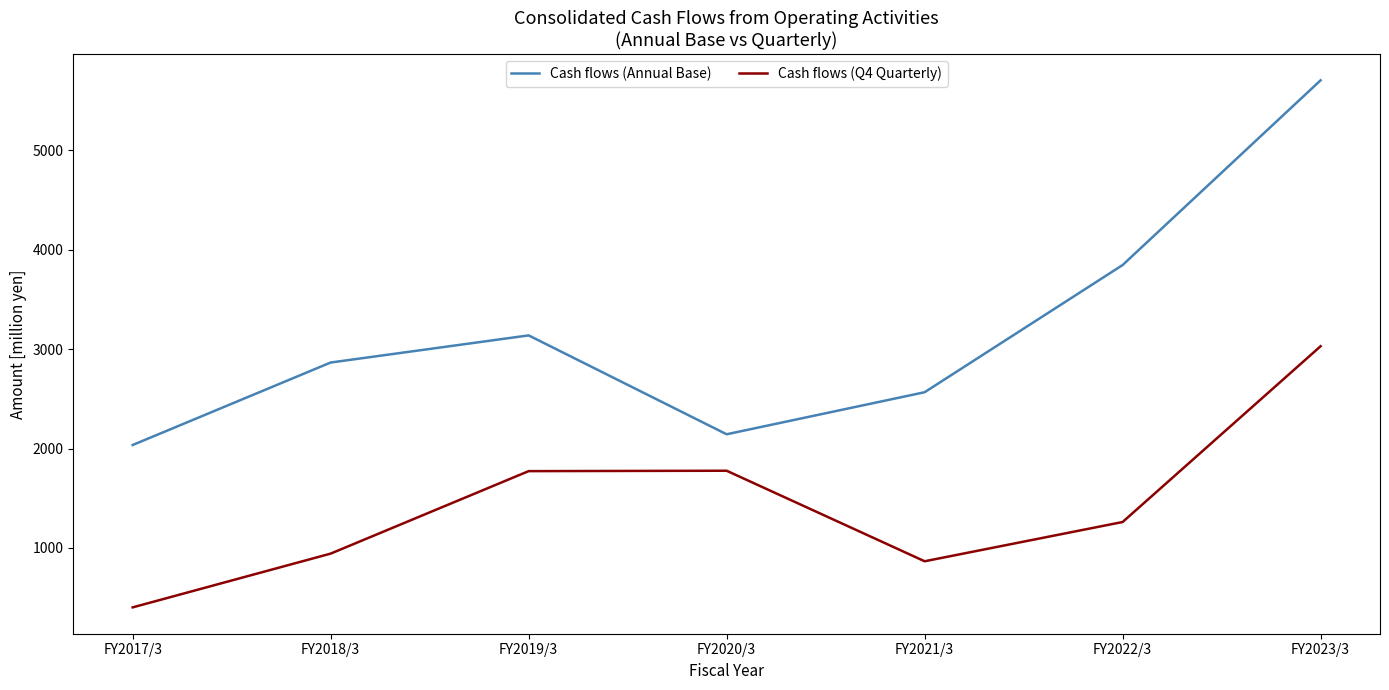

Rank the series by their average value, from highest to lowest.

Cash flows (Annual Base), Cash flows (Q4 Quarterly)